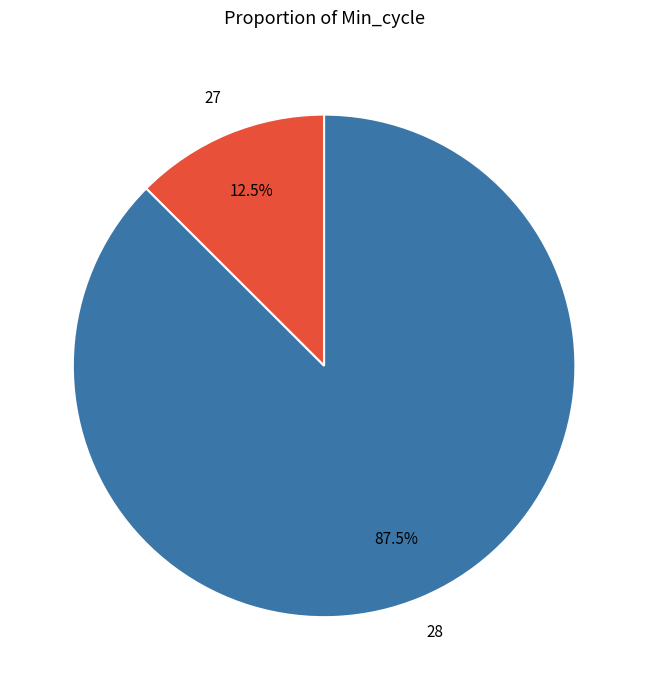

Between 27 and 28, which is larger?

28